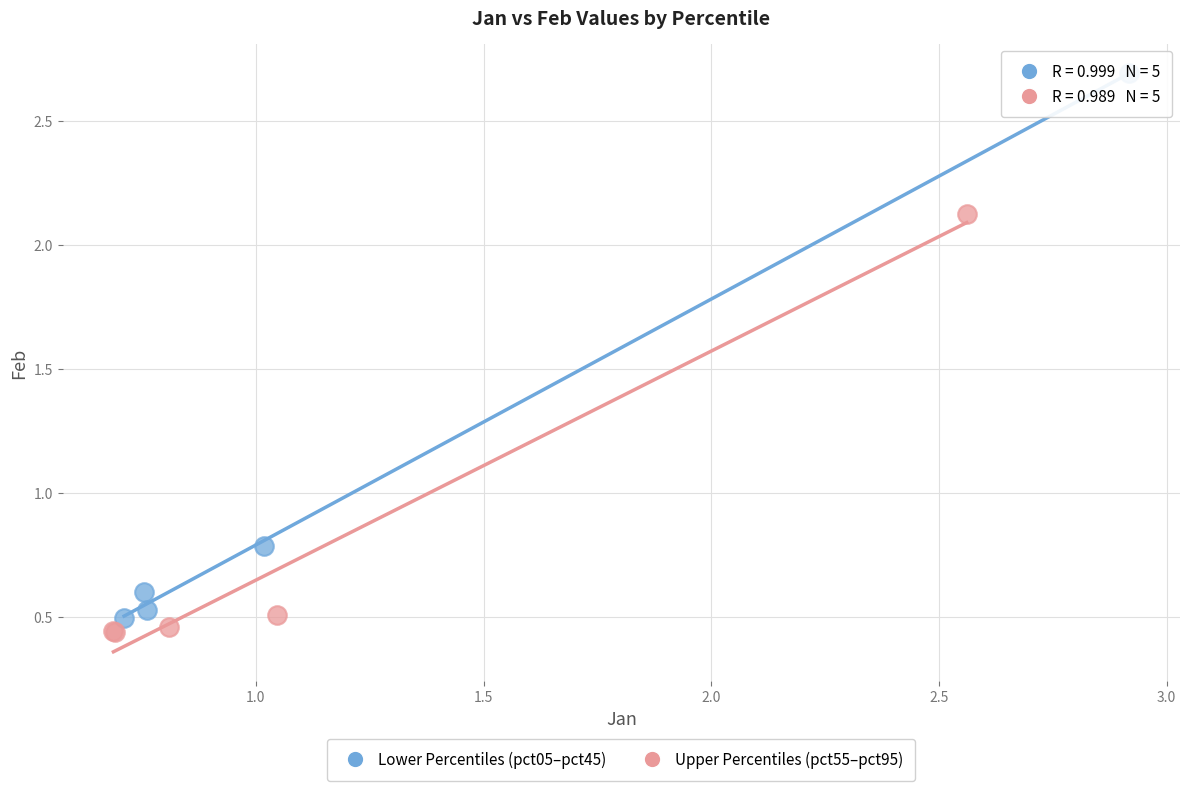

Which series reaches the minimum Y coordinate?

Upper Percentiles (pct55–pct95)